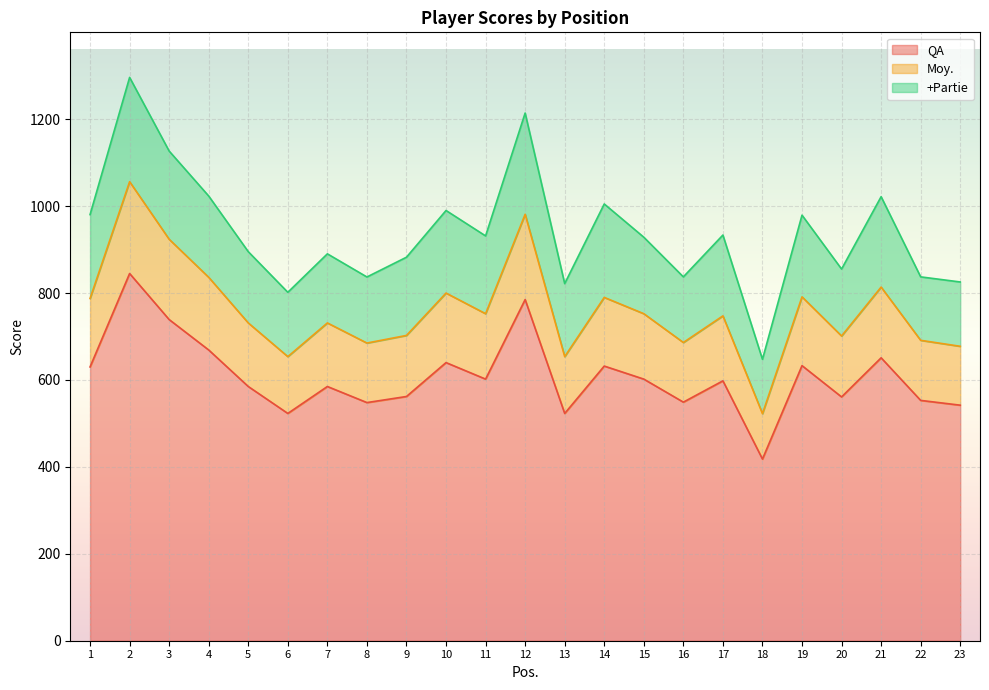

True or false: QA and Moy. cross at least once.

False